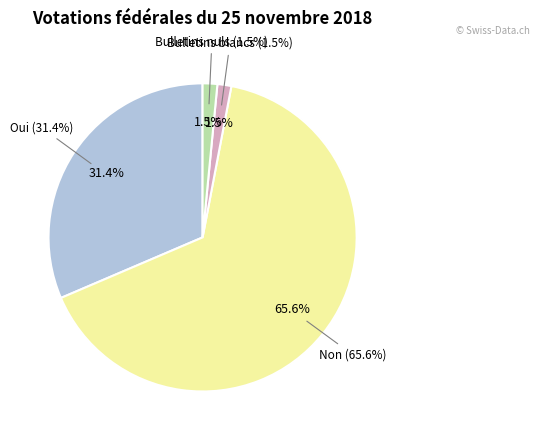

True or false: Bulletins nuls accounts for 2% of the total.

True